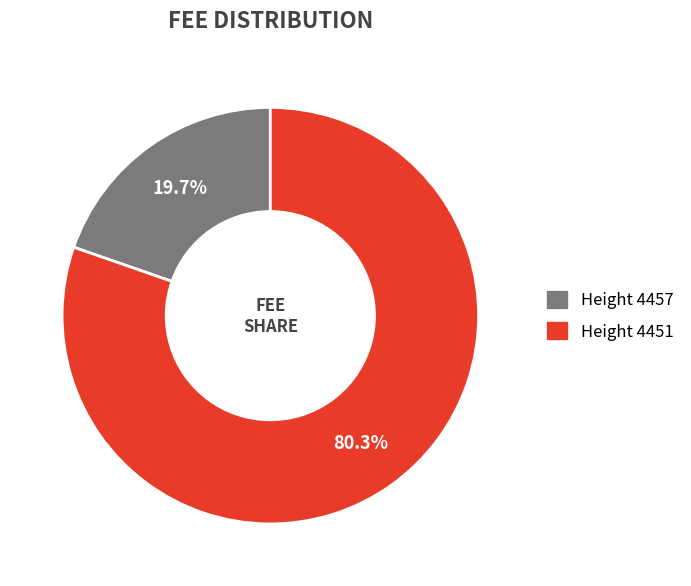

To the nearest percent, what is the average slice percentage?

50%